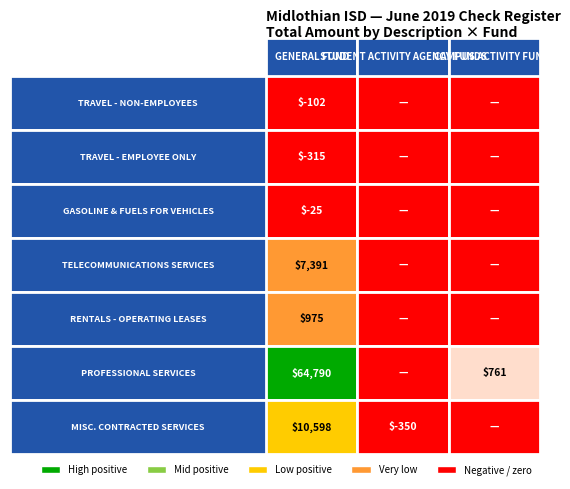

What is the sum of all STUDENT ACTIVITY AGENCY FUNDS values?

-350.0